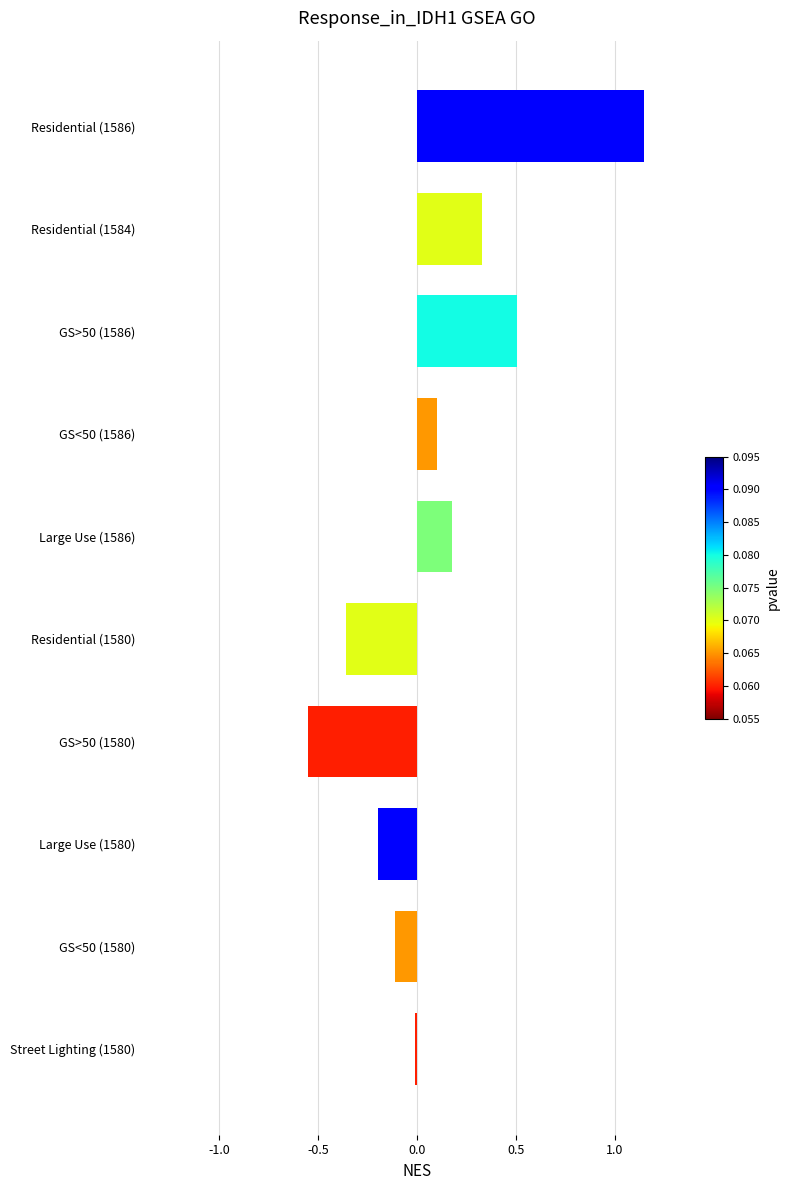

Which has a higher value, Large Use (1580) or GS<50 (1586)?

GS<50 (1586)